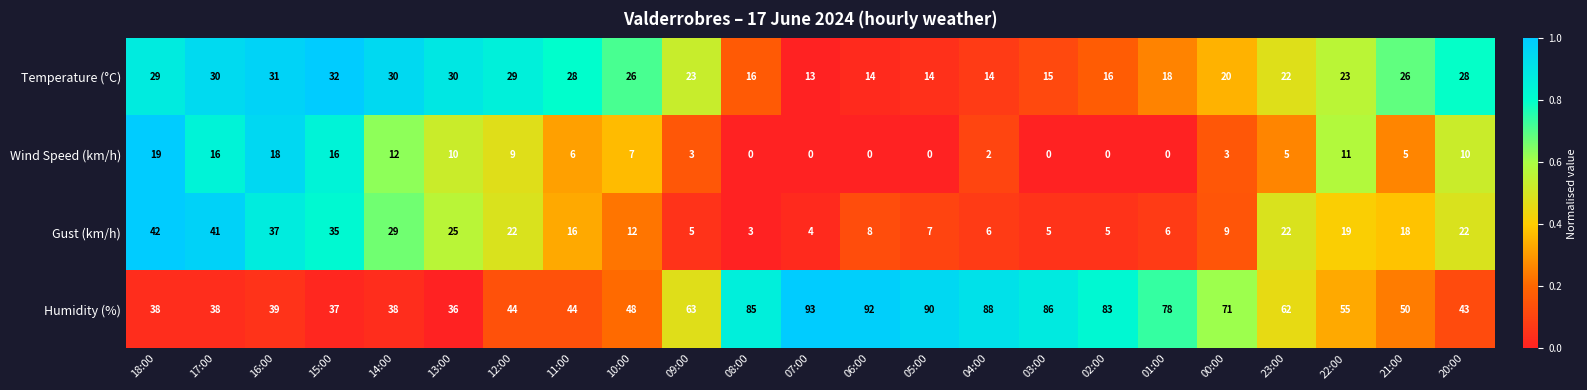

The value of Wind Speed (km/h) at 21:00 is 2. True or false?

False